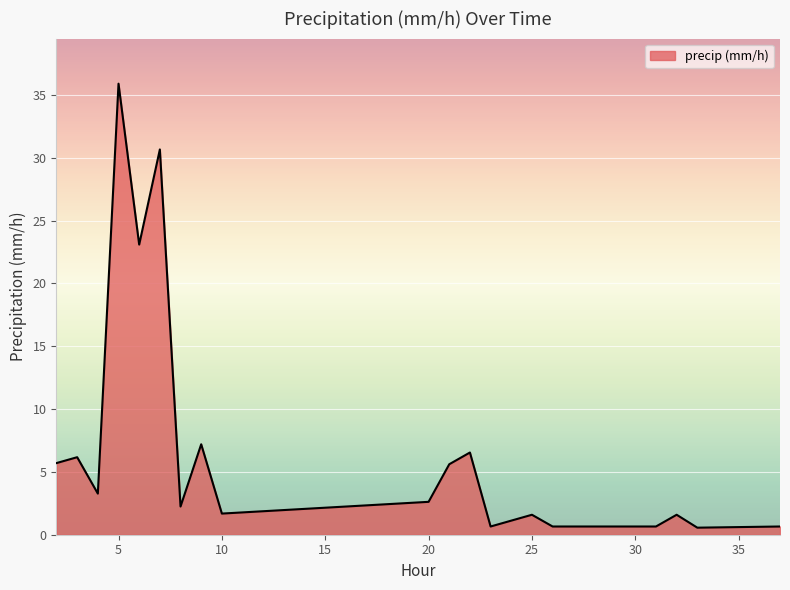

How many values are below 2?

9